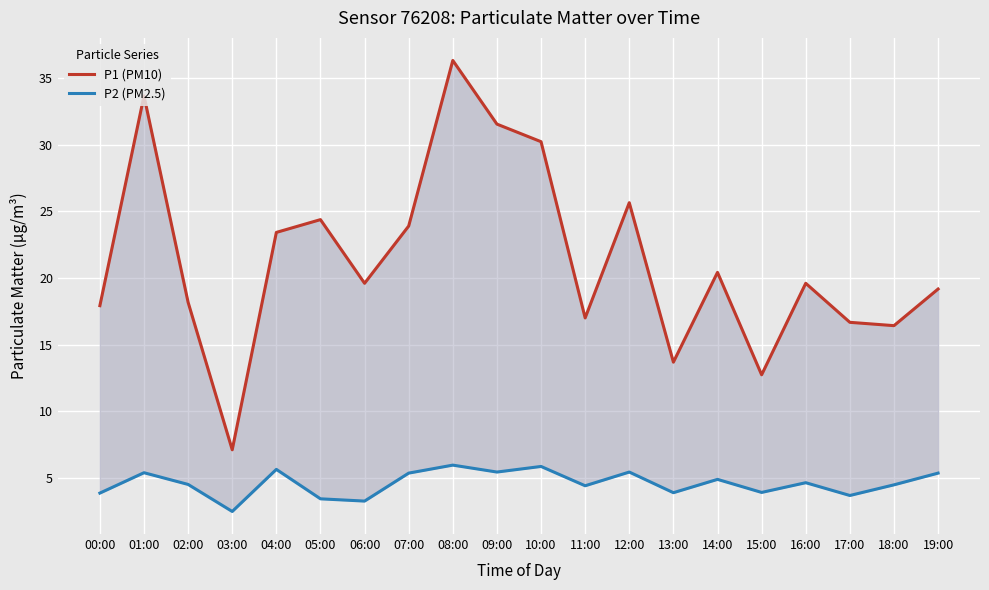

The value of P1 (PM10) at 16:00 is 19.6. True or false?

True